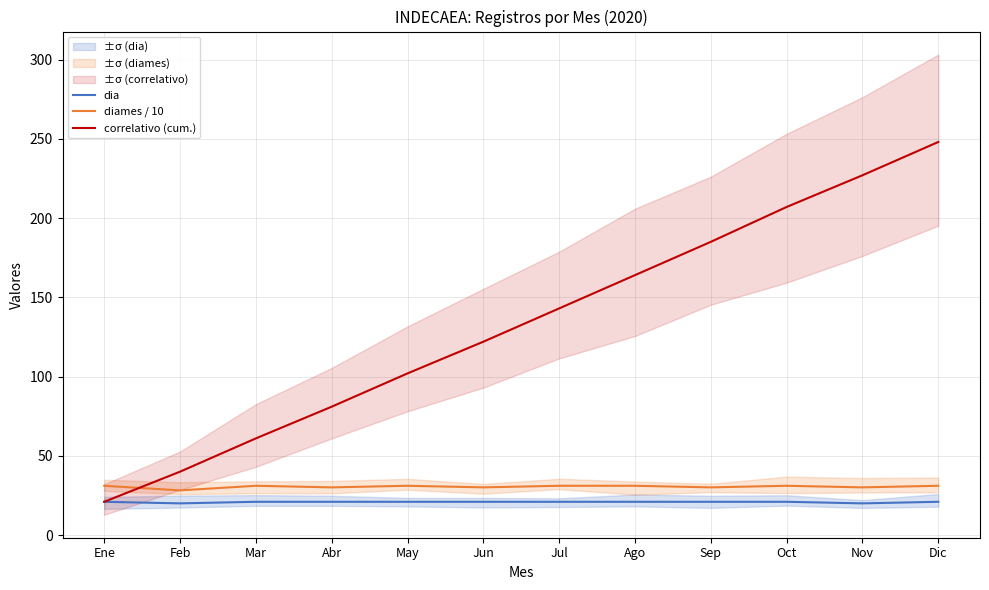

At Jul, list the series in order from smallest to largest.

dia, diames / 10, correlativo (cum.)